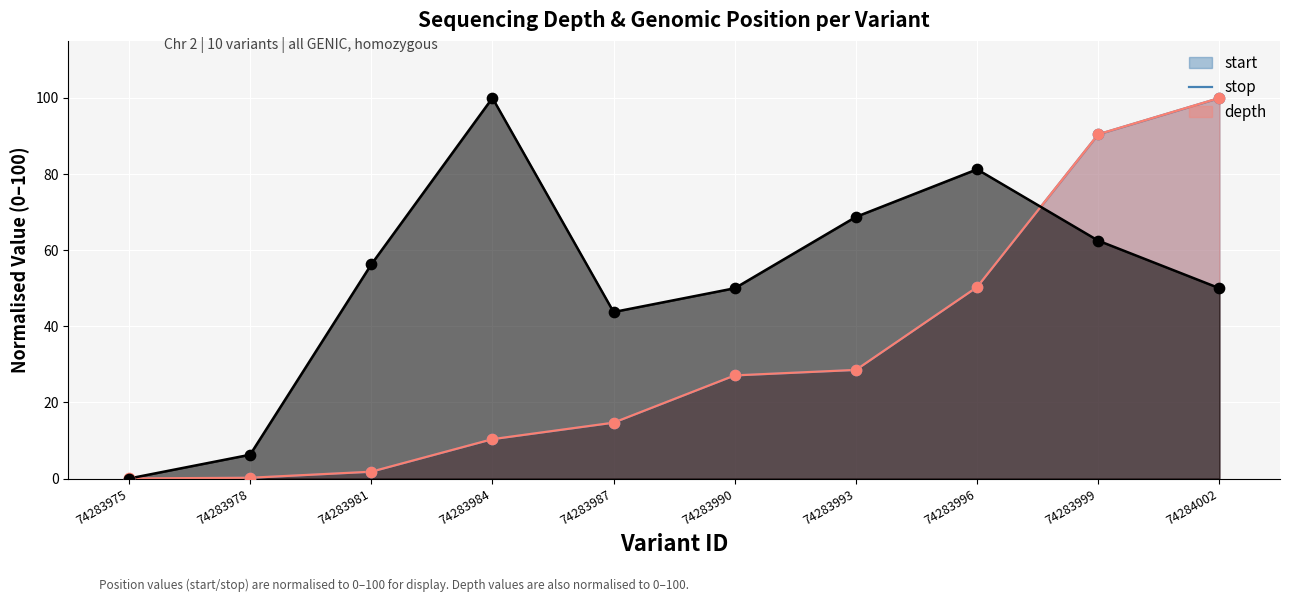

At which category is the sum across all series the highest?

74284002